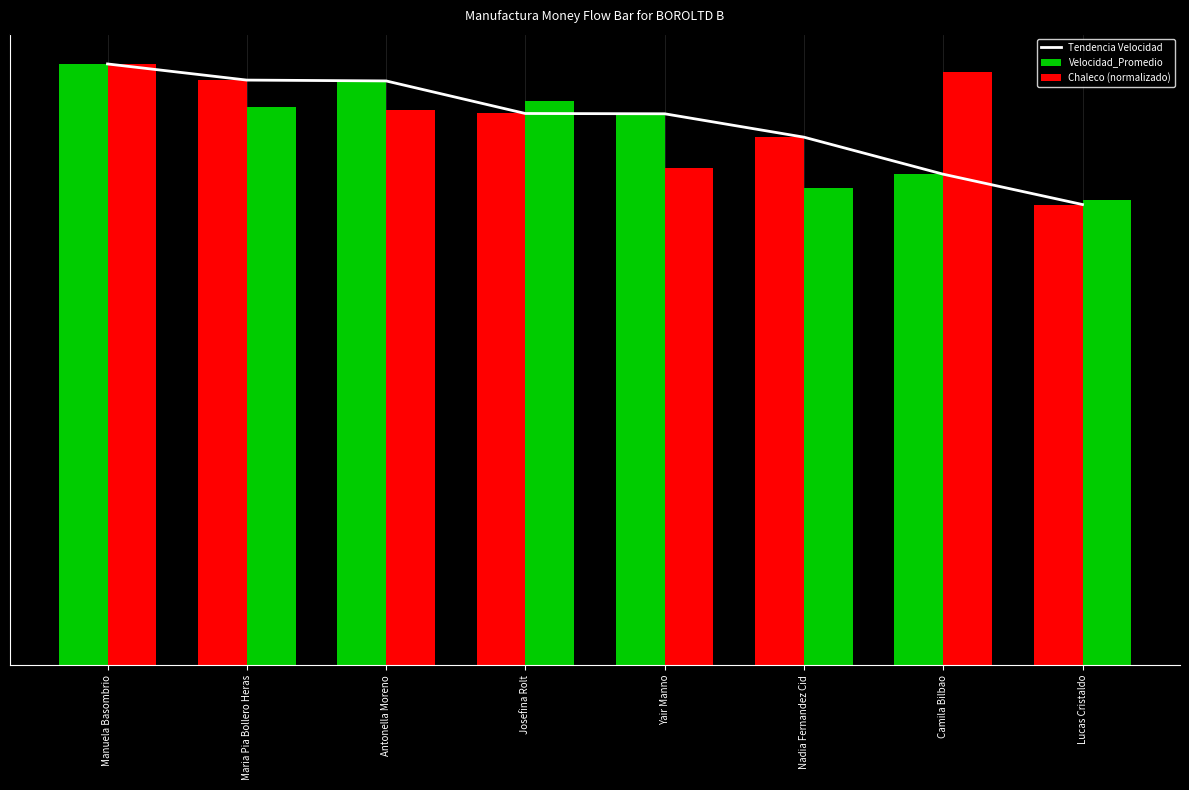

What is the total value across all series at Nadia Fernandez Cid?

55.1